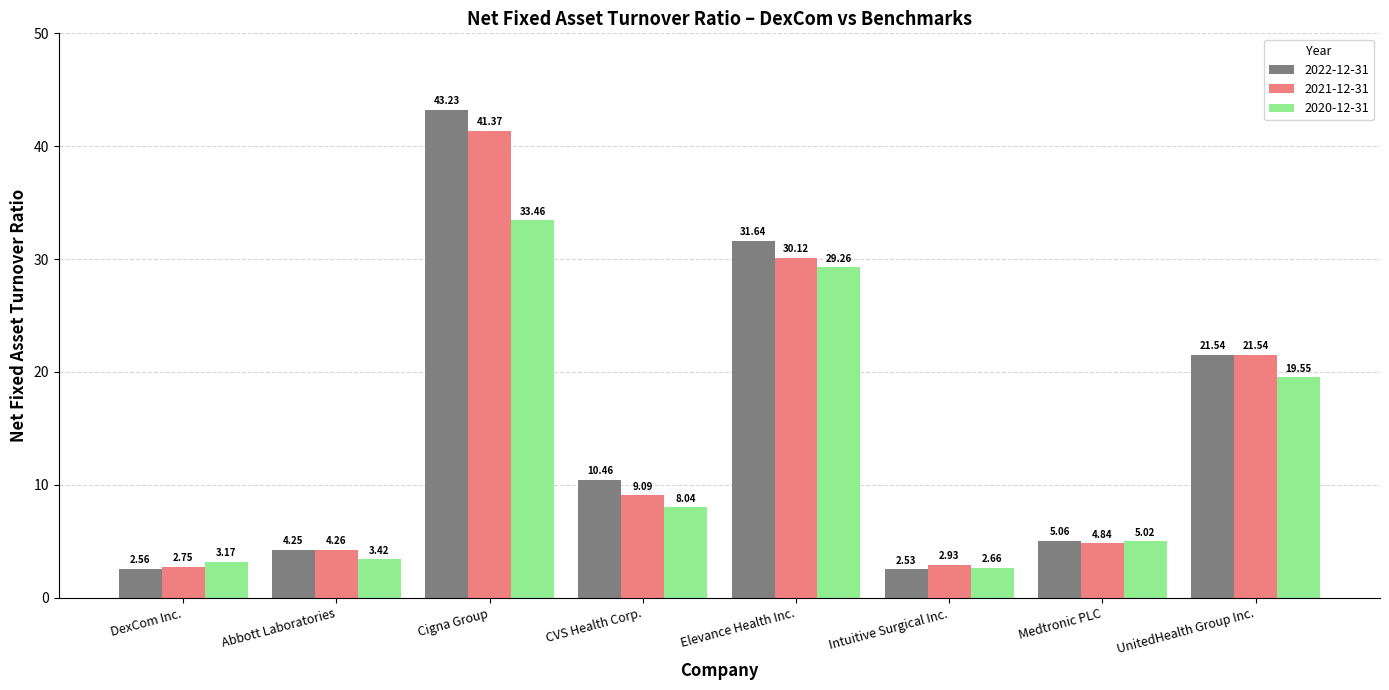

The value of 2020-12-31 at Elevance Health Inc. is 46.3. True or false?

False